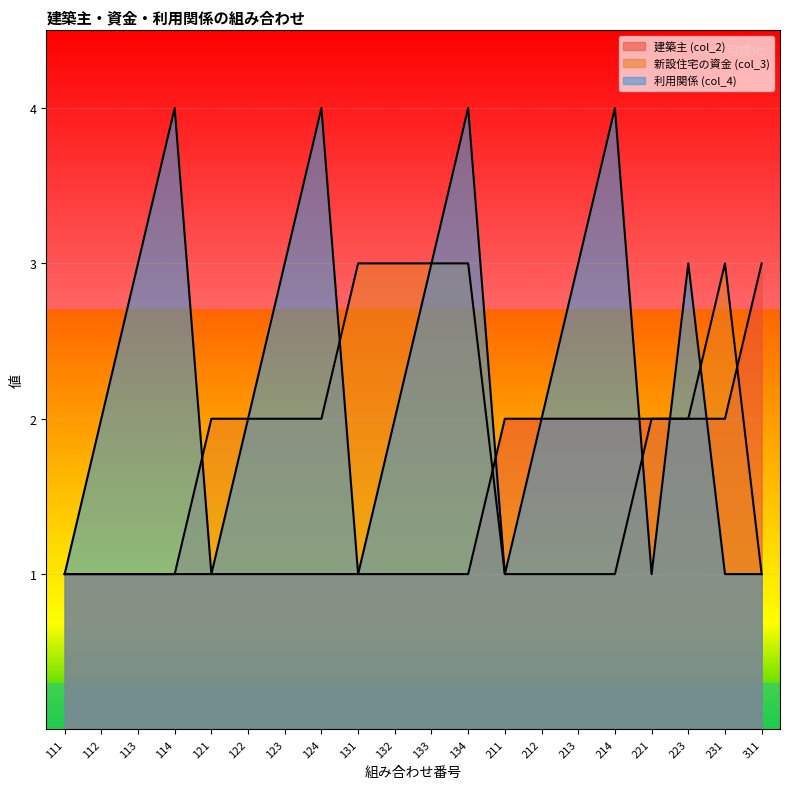

True or false: 利用関係 (col_4) and 建築主 (col_2) intersect in this chart.

True